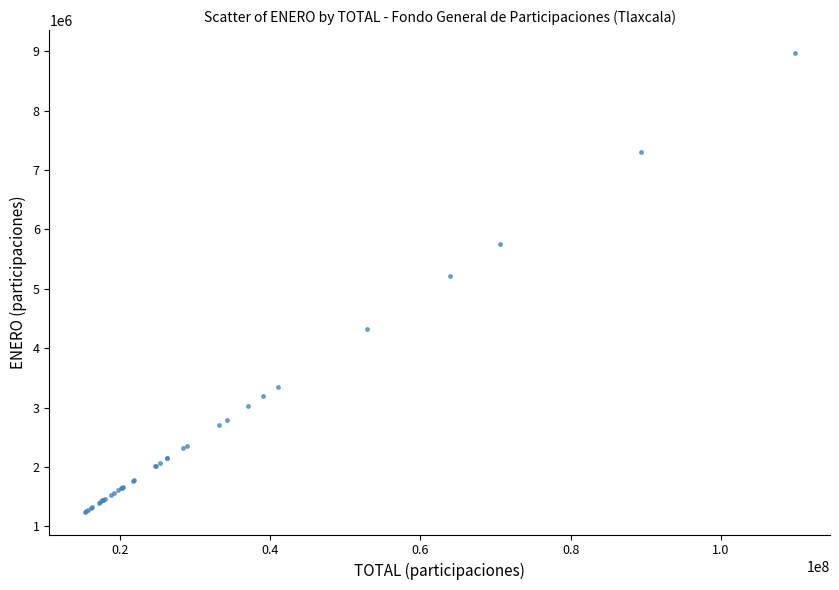

What Y value in the scatter plot is closest to 5109408?

5218312.6